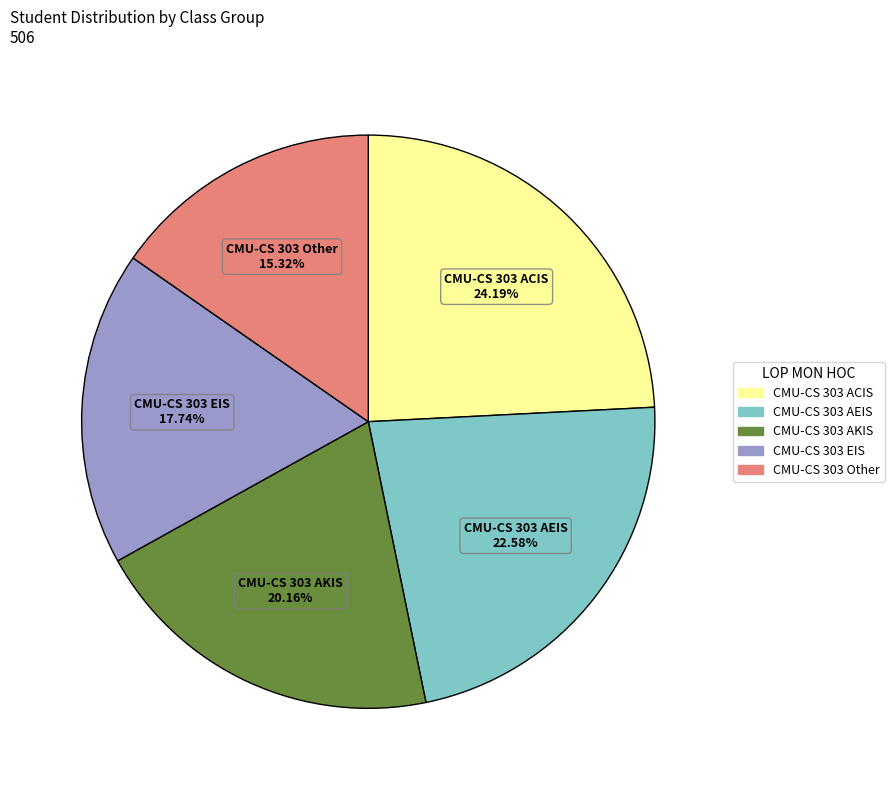

Between CMU-CS 303 AKIS and CMU-CS 303 AEIS, which is larger?

CMU-CS 303 AEIS